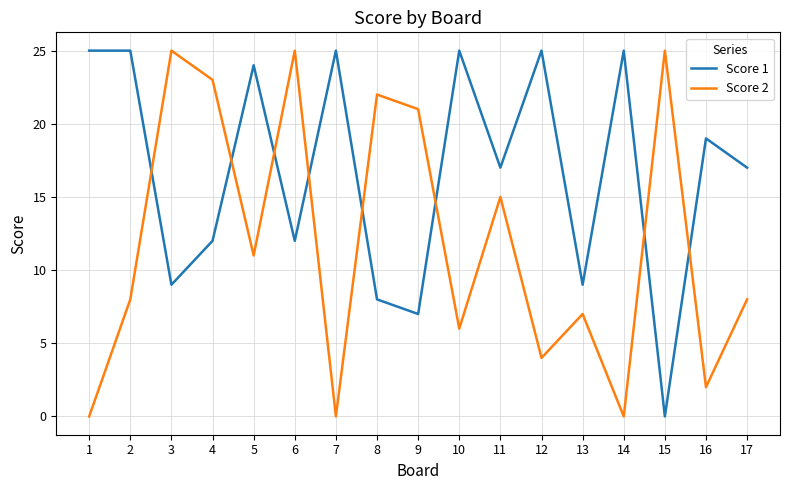

Between which two adjacent categories do Score 2 and Score 1 first intersect?

2 and 3